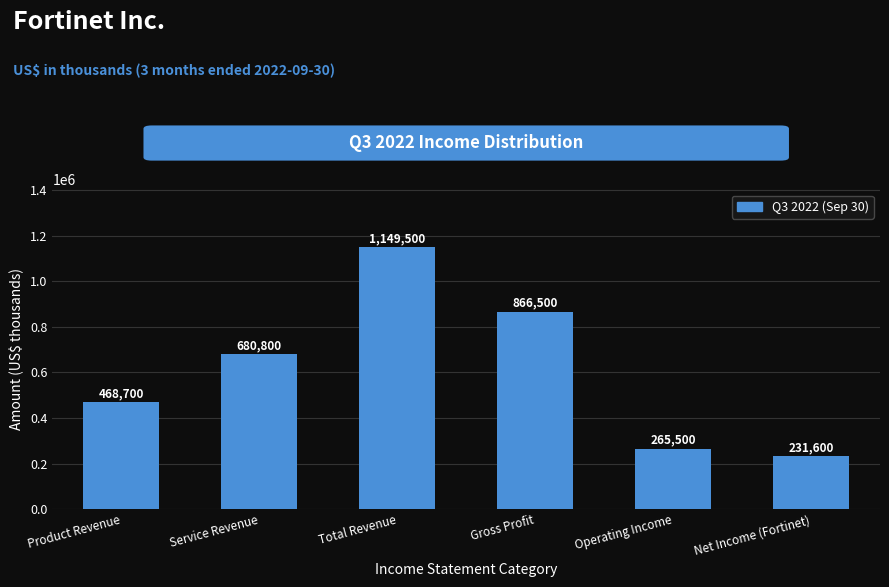

Reading right to left, extract all data points from this chart.

231600	265500	866500	1149500	680800	468700